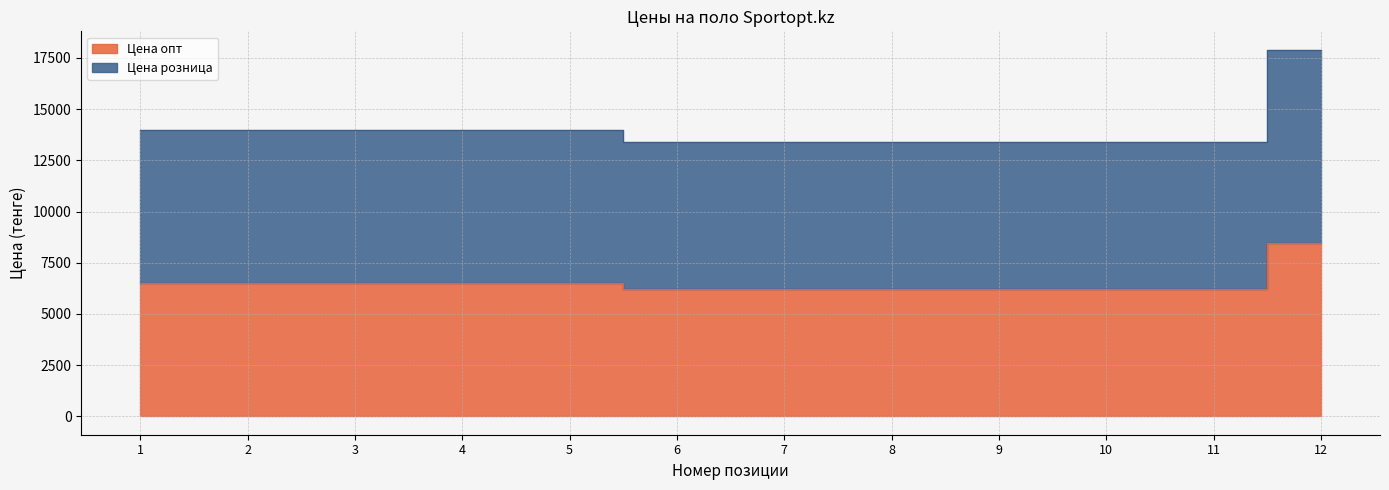

At how many categories does at least one series exceed 9282?

12